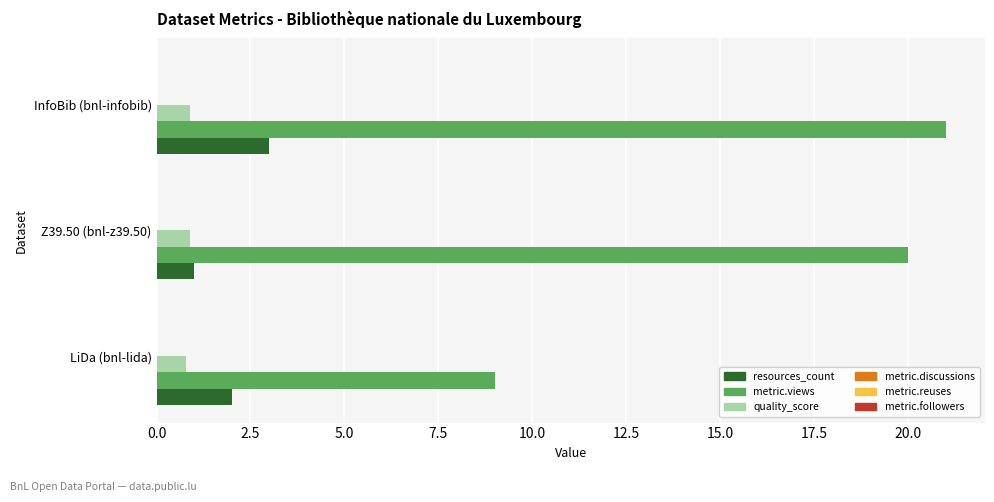

What is the maximum value shown in the chart?

21.0